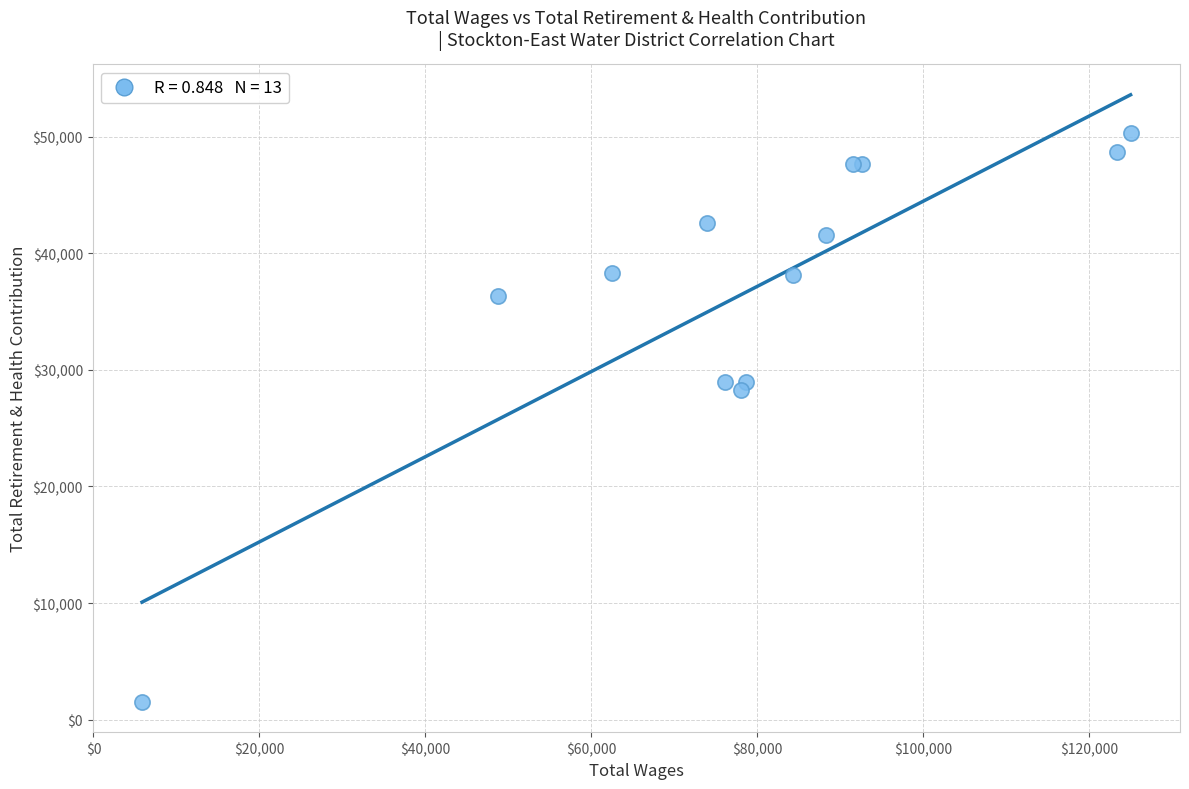

What Y value in the scatter plot is closest to 25910?

28302